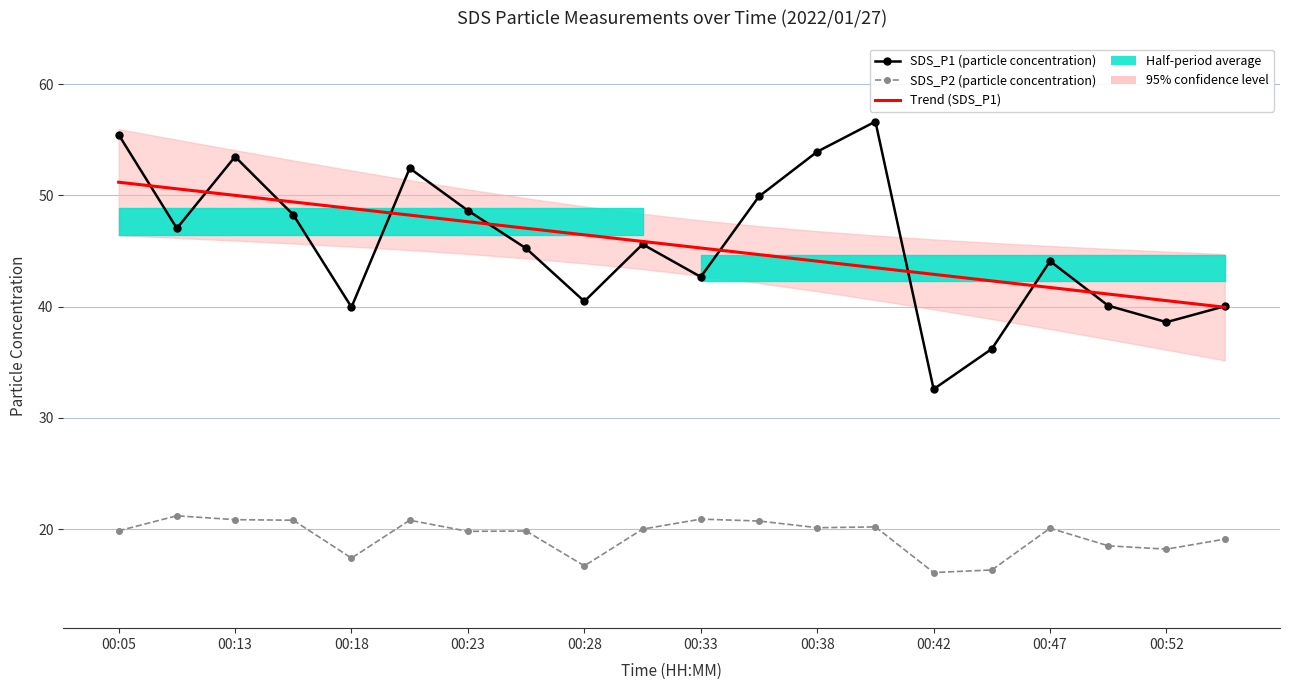

Which series ends up on top after the final intersection of SDS_P1 (particle concentration) and Trend (SDS_P1)?

SDS_P1 (particle concentration)